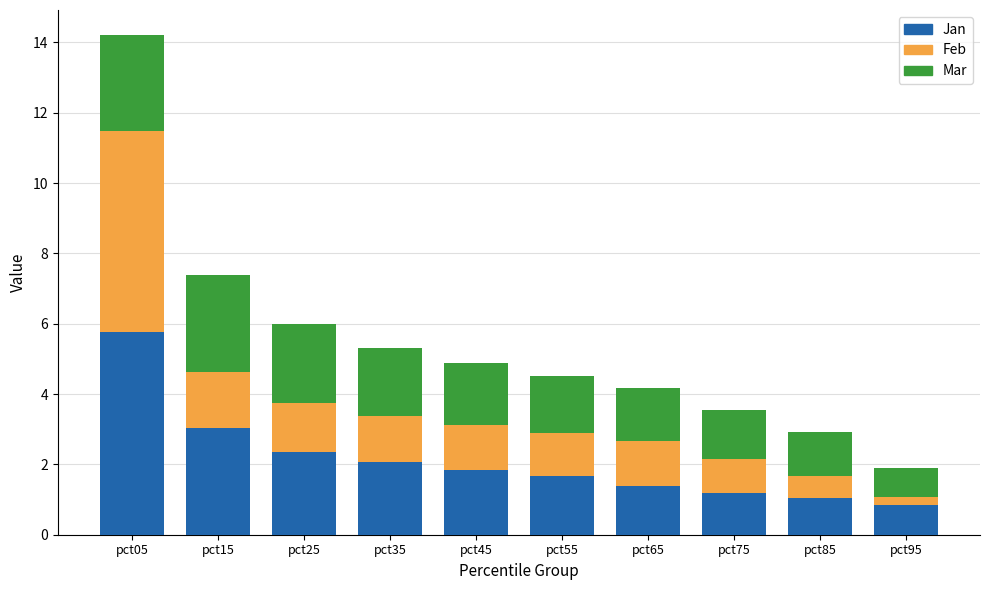

What are all the series names shown in the legend?

Jan, Feb, Mar